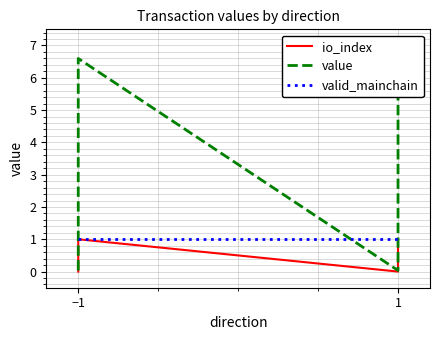

How many positive values does the io_index series have?

2